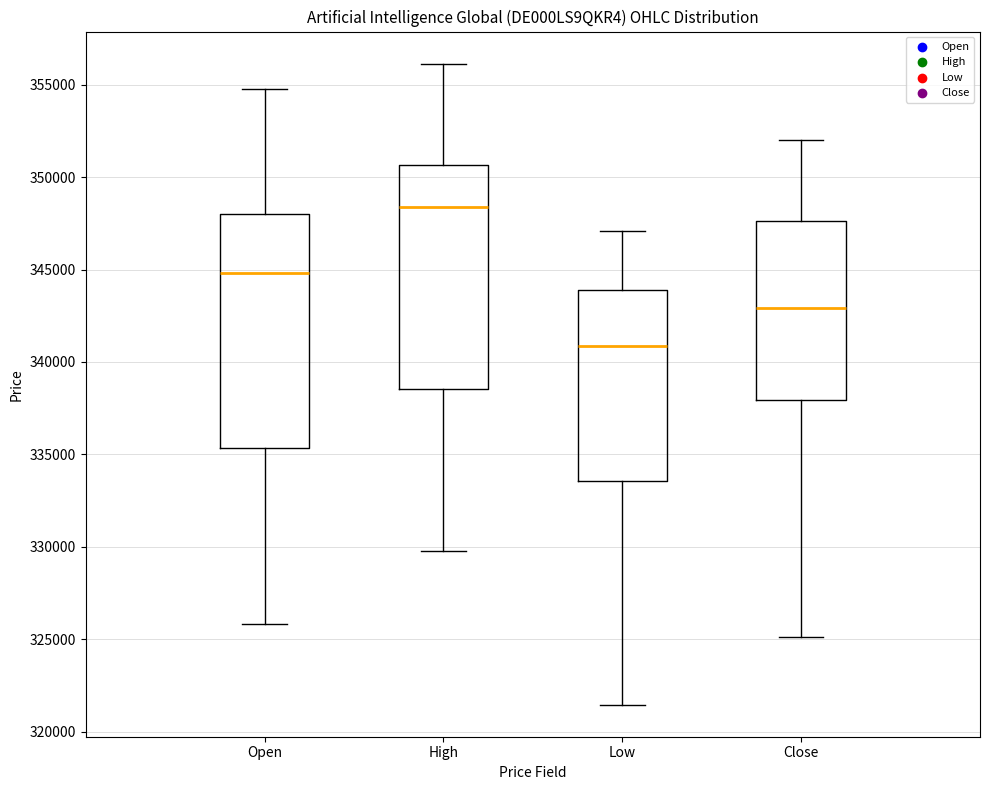

Where does the lower whisker of the box for Close end on the y-axis? The values are not printed on the chart, so give them approximately, as read against the axis.

325000